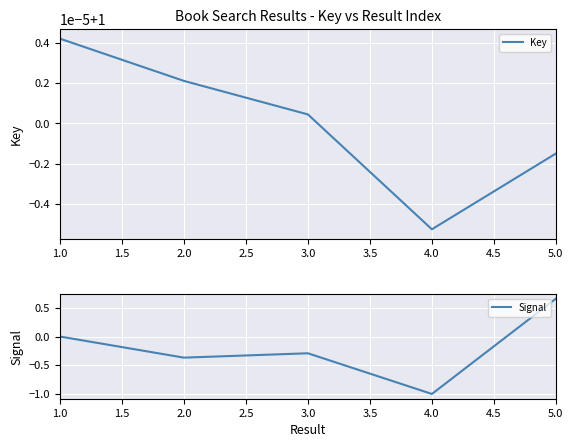

What is the lowest value of the Signal series?

-1.0